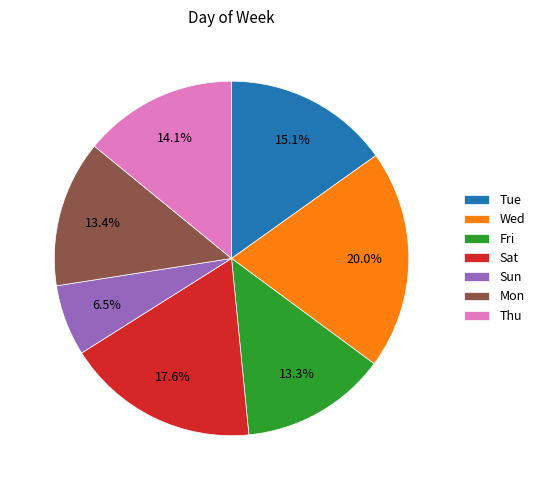

Count the number of slices in the pie.

7